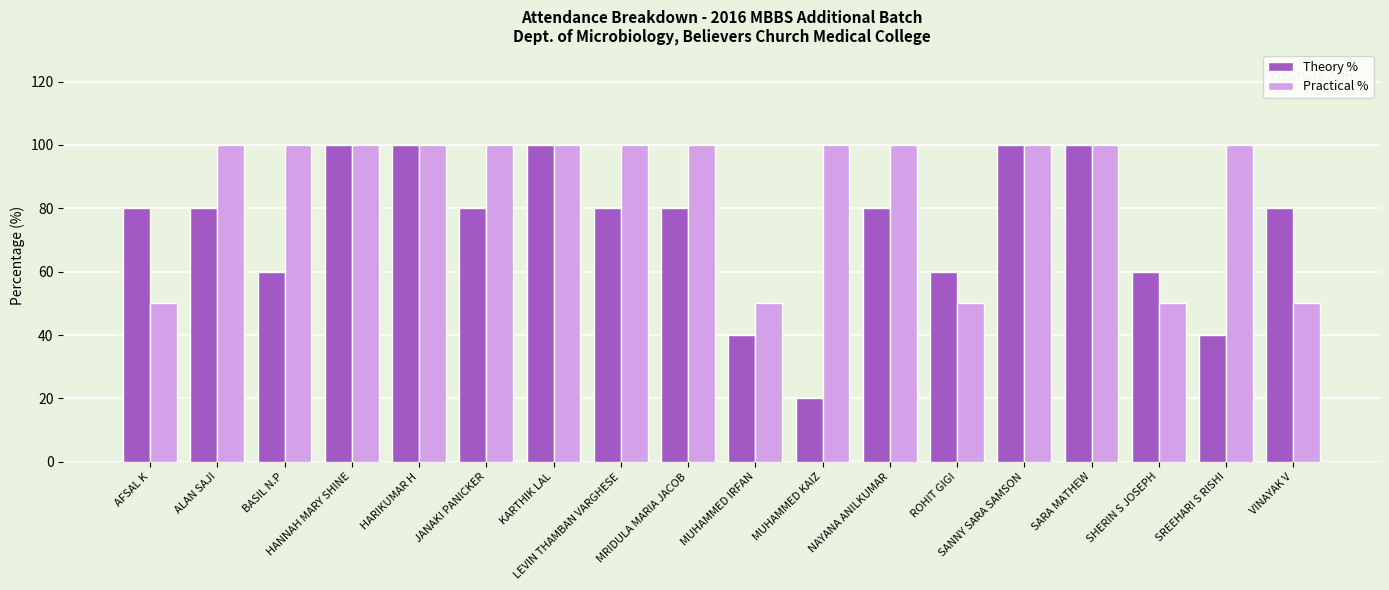

Reading left to right, what are all the values shown in this chart?

Theory %: AFSAL K=80	ALAN SAJI=80	BASIL N.P=60	HANNAH MARY SHINE=100	HARIKUMAR H=100	JANAKI PANICKER=80	KARTHIK LAL=100	LEVIN THAMBAN VARGHESE=80	MRIDULA MARIA JACOB=80	MUHAMMED IRFAN=40	MUHAMMED KAIZ=20	NAYANA ANILKUMAR=80	ROHIT GIGI=60	SANNY SARA SAMSON=100	SARA MATHEW=100	SHERIN S JOSEPH=60	SREEHARI S RISHI=40	VINAYAK V=80
Practical %: AFSAL K=50	ALAN SAJI=100	BASIL N.P=100	HANNAH MARY SHINE=100	HARIKUMAR H=100	JANAKI PANICKER=100	KARTHIK LAL=100	LEVIN THAMBAN VARGHESE=100	MRIDULA MARIA JACOB=100	MUHAMMED IRFAN=50	MUHAMMED KAIZ=100	NAYANA ANILKUMAR=100	ROHIT GIGI=50	SANNY SARA SAMSON=100	SARA MATHEW=100	SHERIN S JOSEPH=50	SREEHARI S RISHI=100	VINAYAK V=50